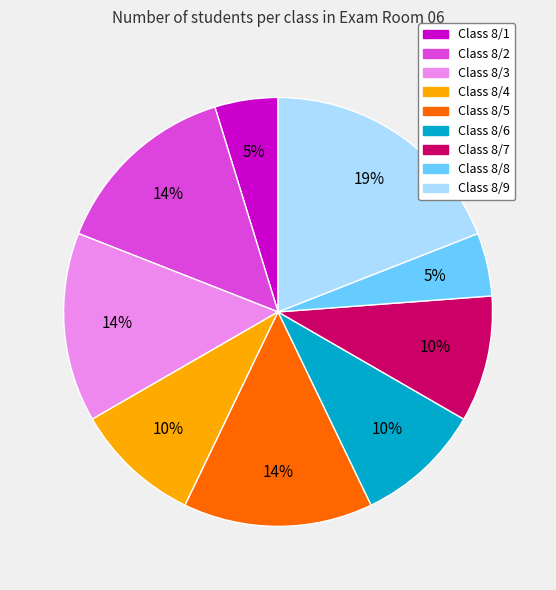

How many segments does this pie chart have?

9